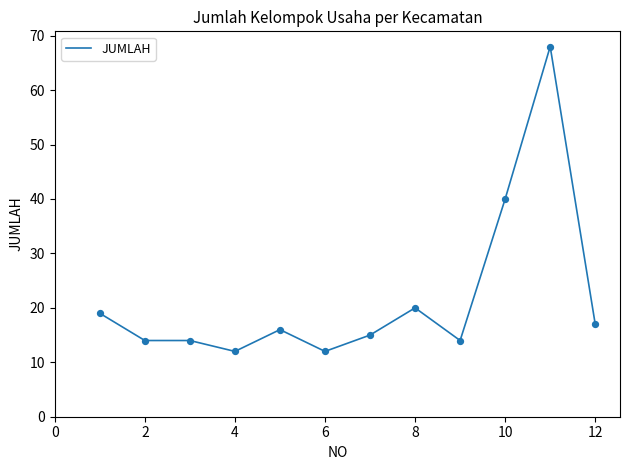

What is the greatest value displayed?

68